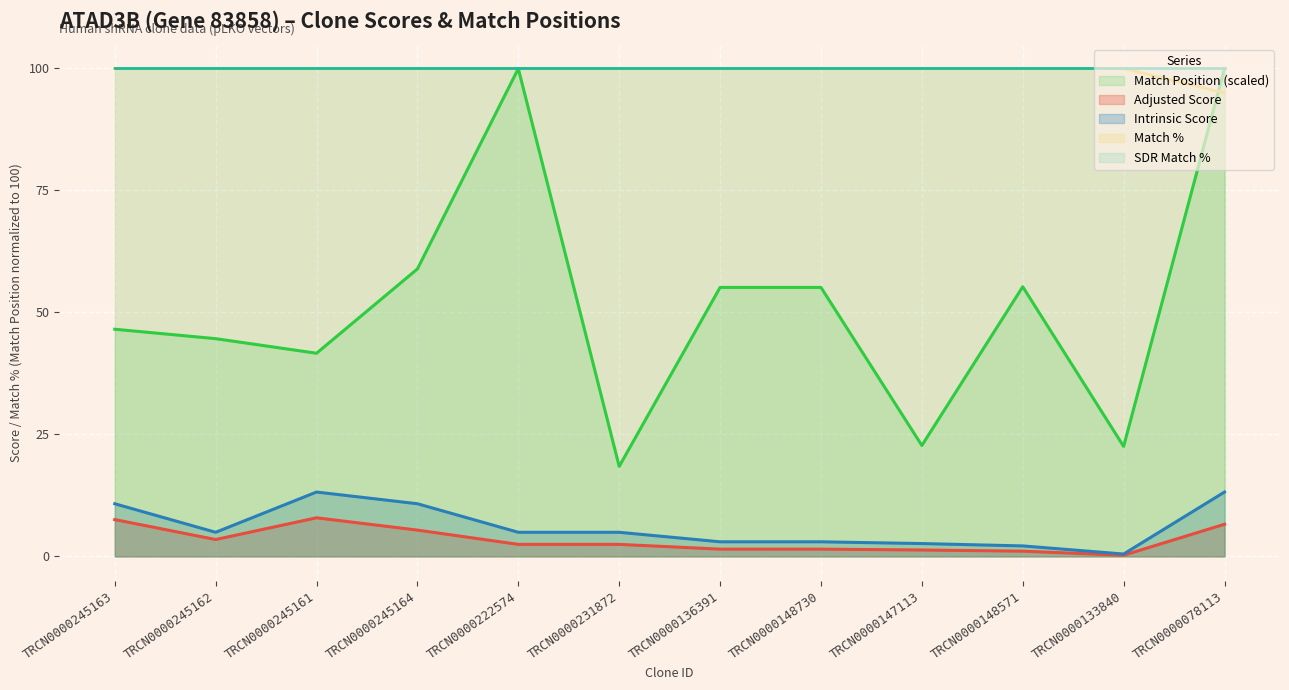

True or false: Match % and Adjusted Score cross at least once.

False